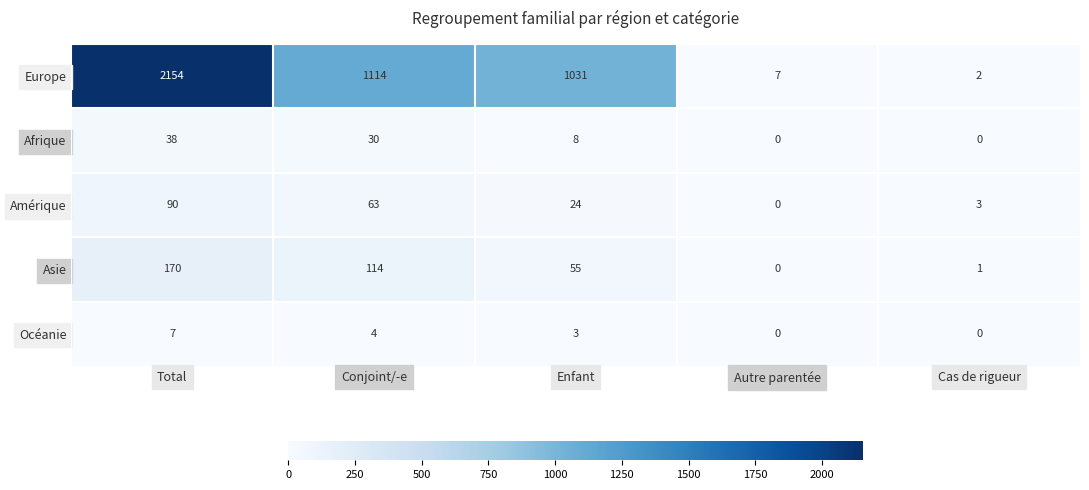

Is the value of Amérique at Conjoint/-e greater than the value of Asie at Enfant?

Yes